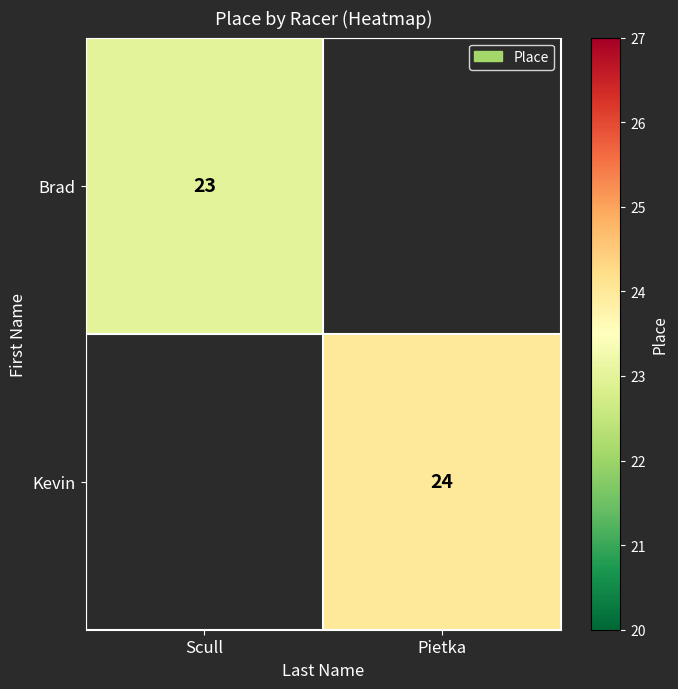

The Brad series shows 23 at Scull. True or false?

True